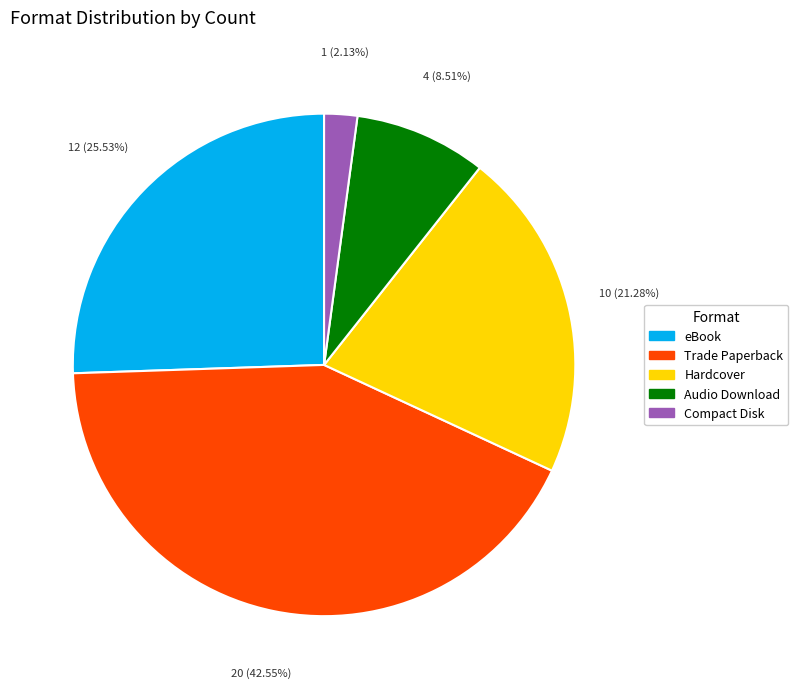

Count the number of slices in the pie.

5